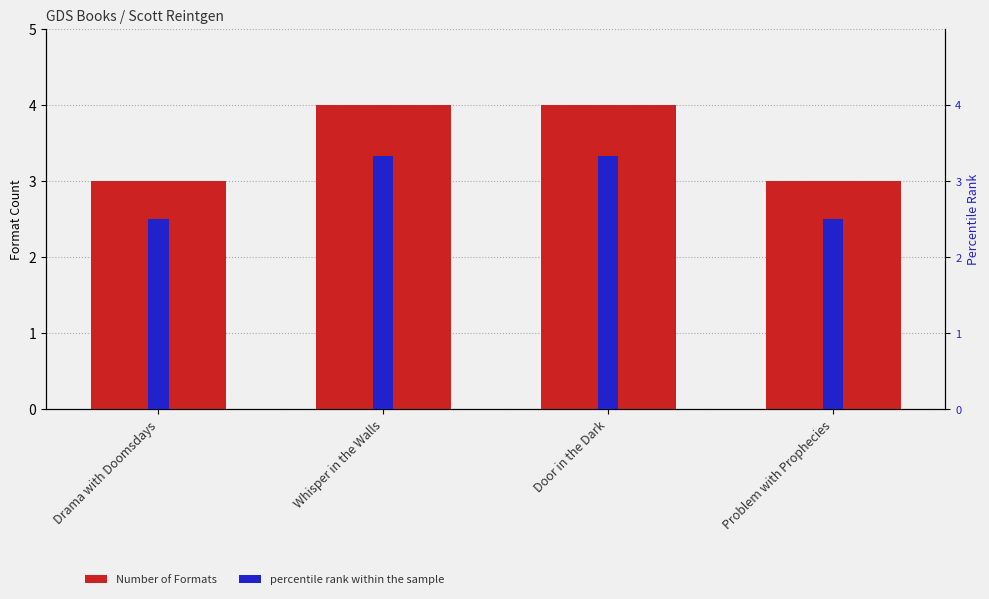

What is the highest value of the percentile rank within the sample series?

3.3